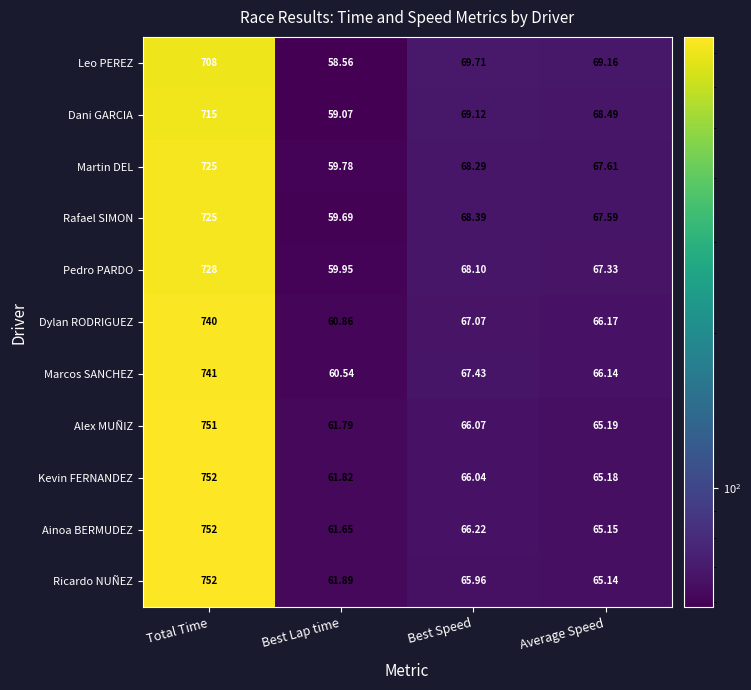

How many values in the Rafael SIMON series are below 68?

2